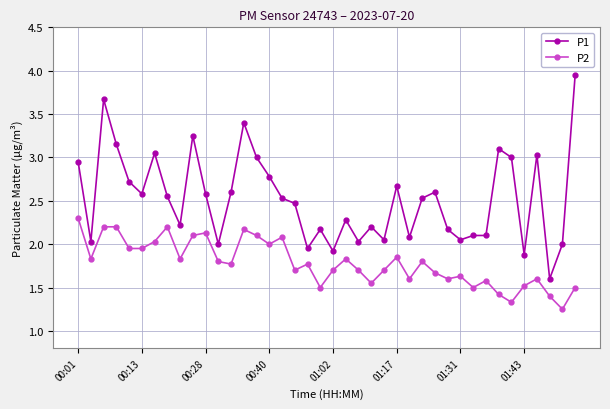

Which series has the largest range (max minus min)?

P1